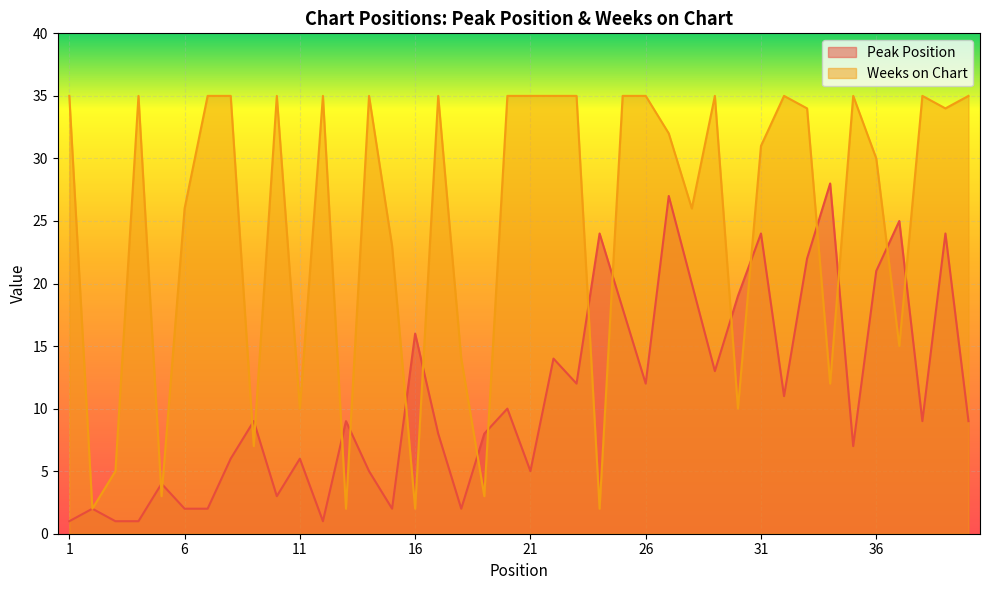

Is the value of Peak Position at 24 greater than the value of Weeks on Chart at 19?

Yes